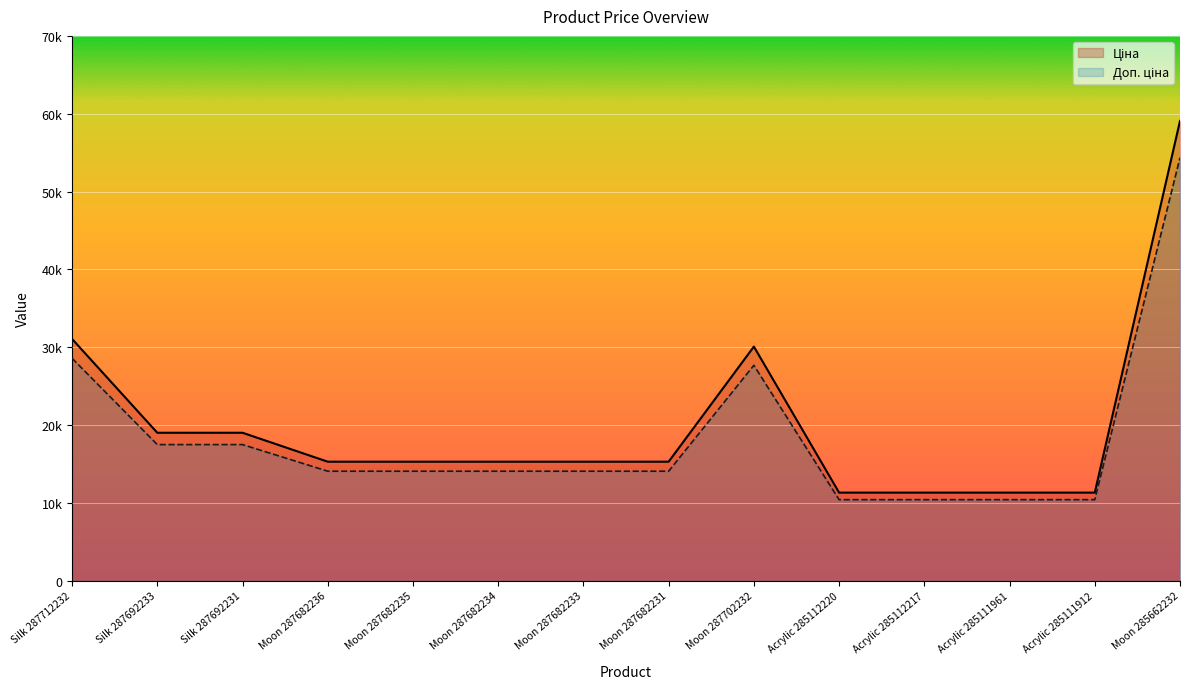

Rank the categories by Ціна value from highest to lowest.

Moon 285662232, Silk 287712232, Moon 287702232, Silk 287692233, Silk 287692231, Moon 287682236, Moon 287682235, Moon 287682234, Moon 287682233, Moon 287682231, Acrylic 285112220, Acrylic 285112217, Acrylic 285111961, Acrylic 285111912